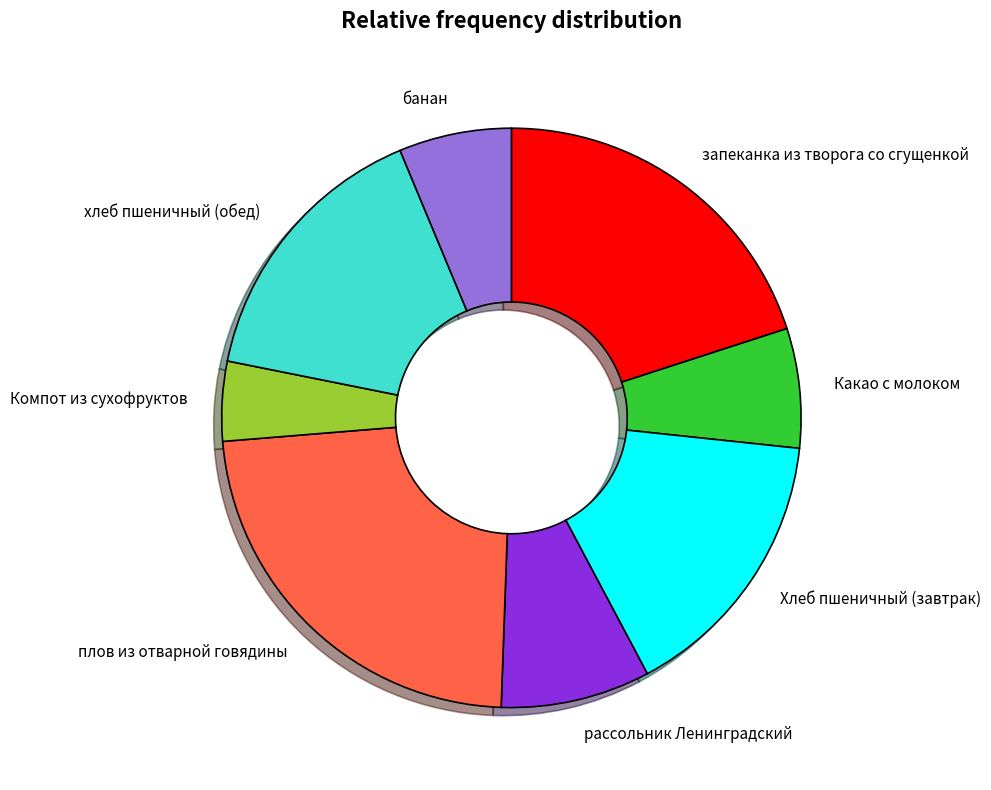

Does плов из отварной говядины represent more than half of the total?

No